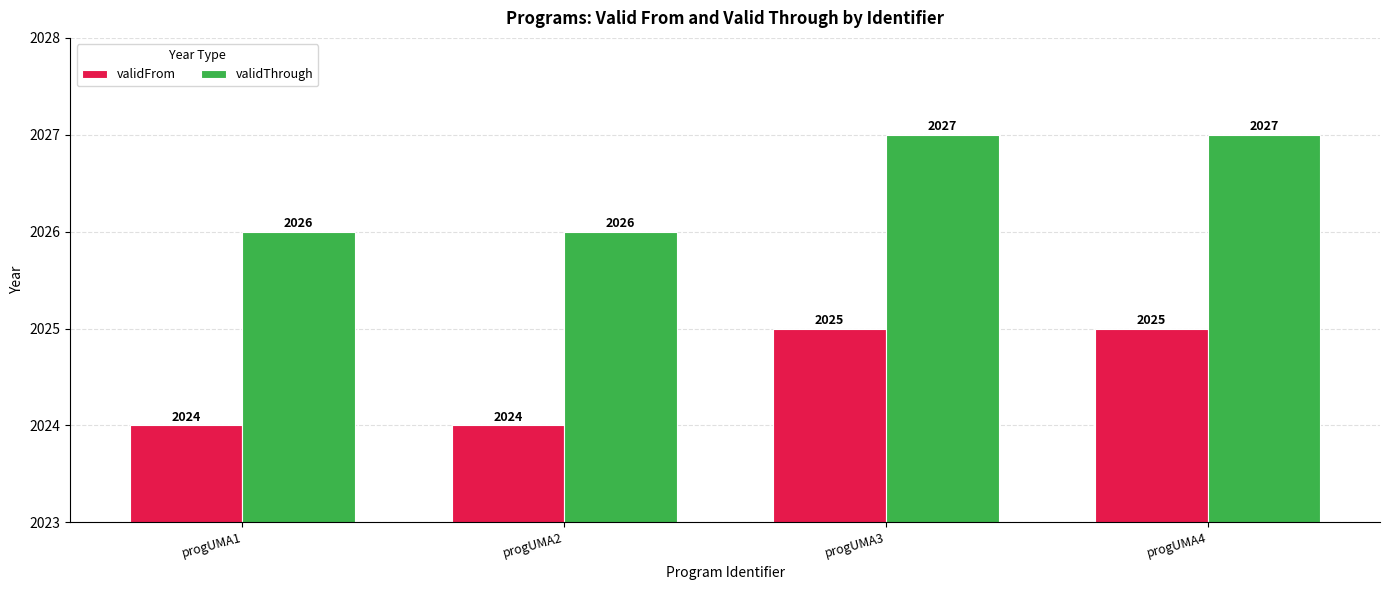

How many groups of bars are there?

4